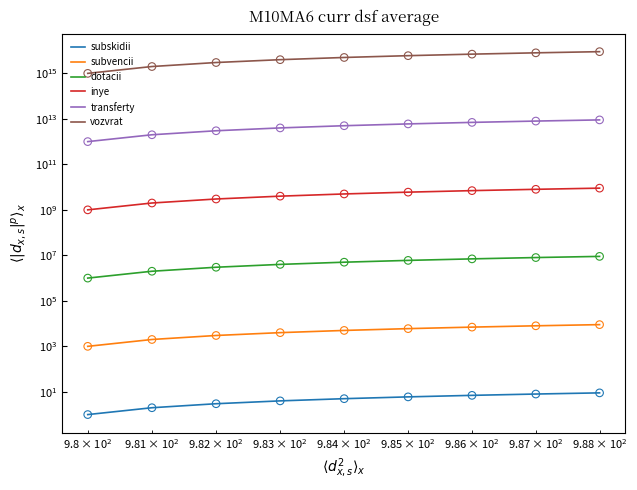

Is the value of inye at $\mathdefault{10^{3}}$ greater than the value of subskidii at 4?

Yes